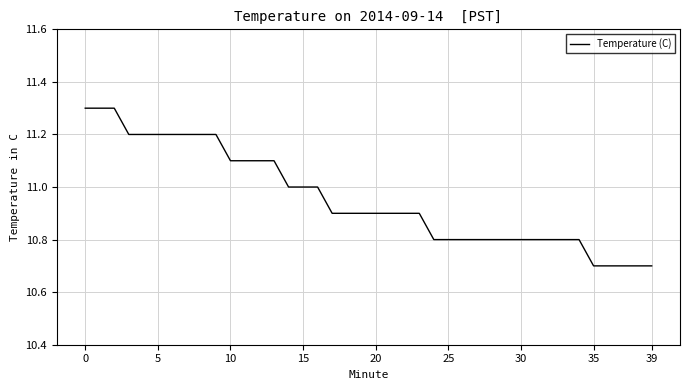

What is the maximum value shown in the chart?

11.3